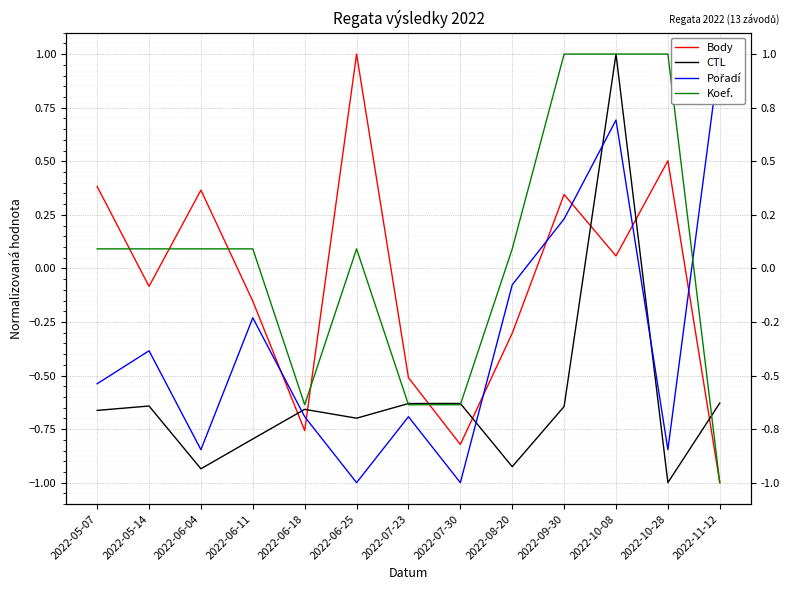

How many intersections are there between CTL and Koef.?

3